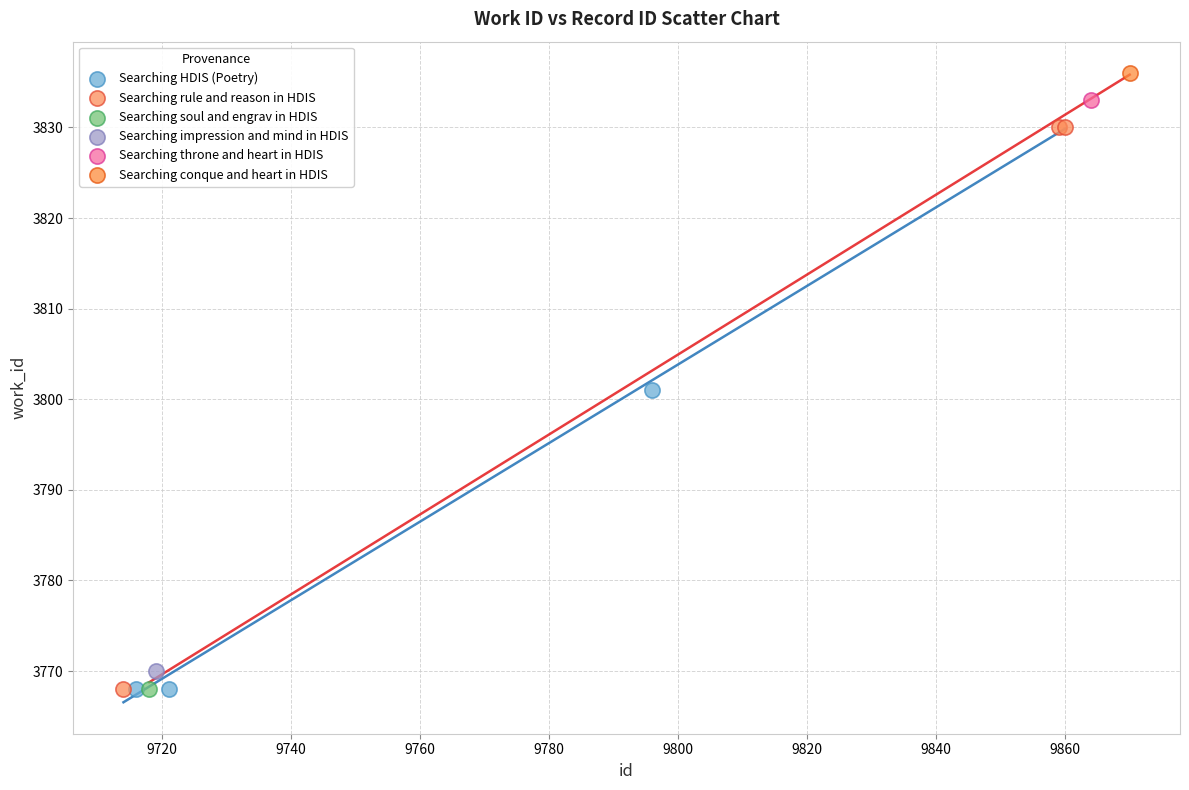

What are all the series names shown in the legend?

Searching HDIS (Poetry), Searching rule and reason in HDIS, Searching soul and engrav in HDIS, Searching impression and mind in HDIS, Searching throne and heart in HDIS, Searching conque and heart in HDIS